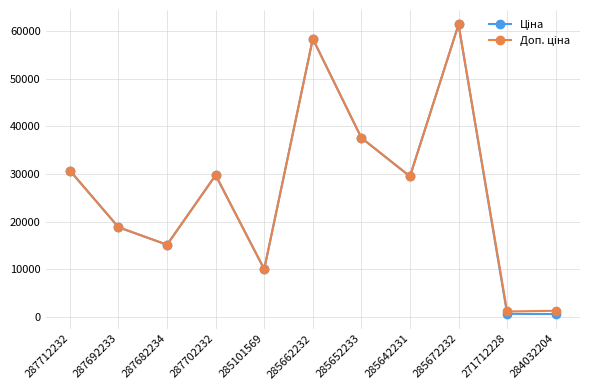

Count the number of categories in the chart.

11